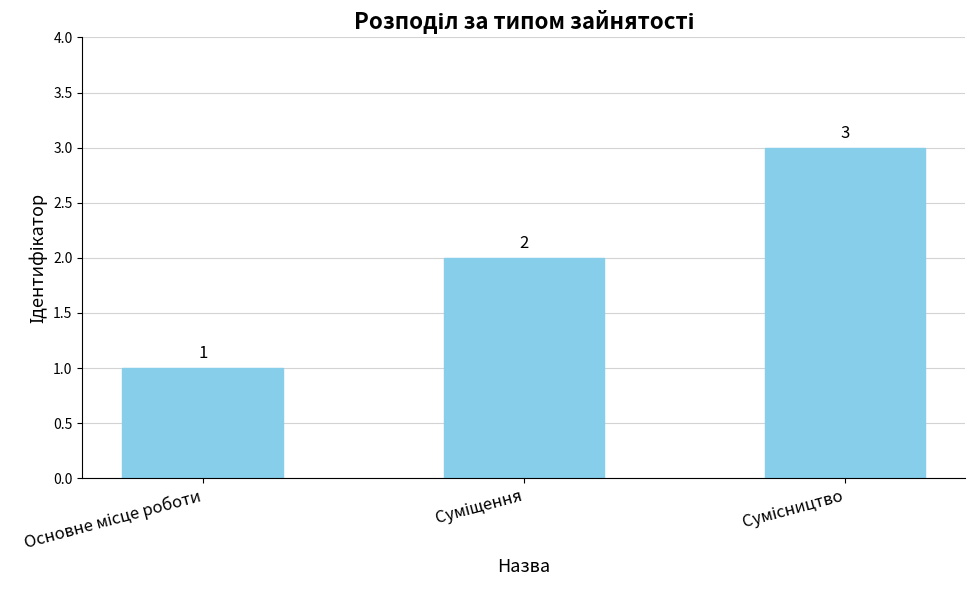

Count the number of categories in the chart.

3